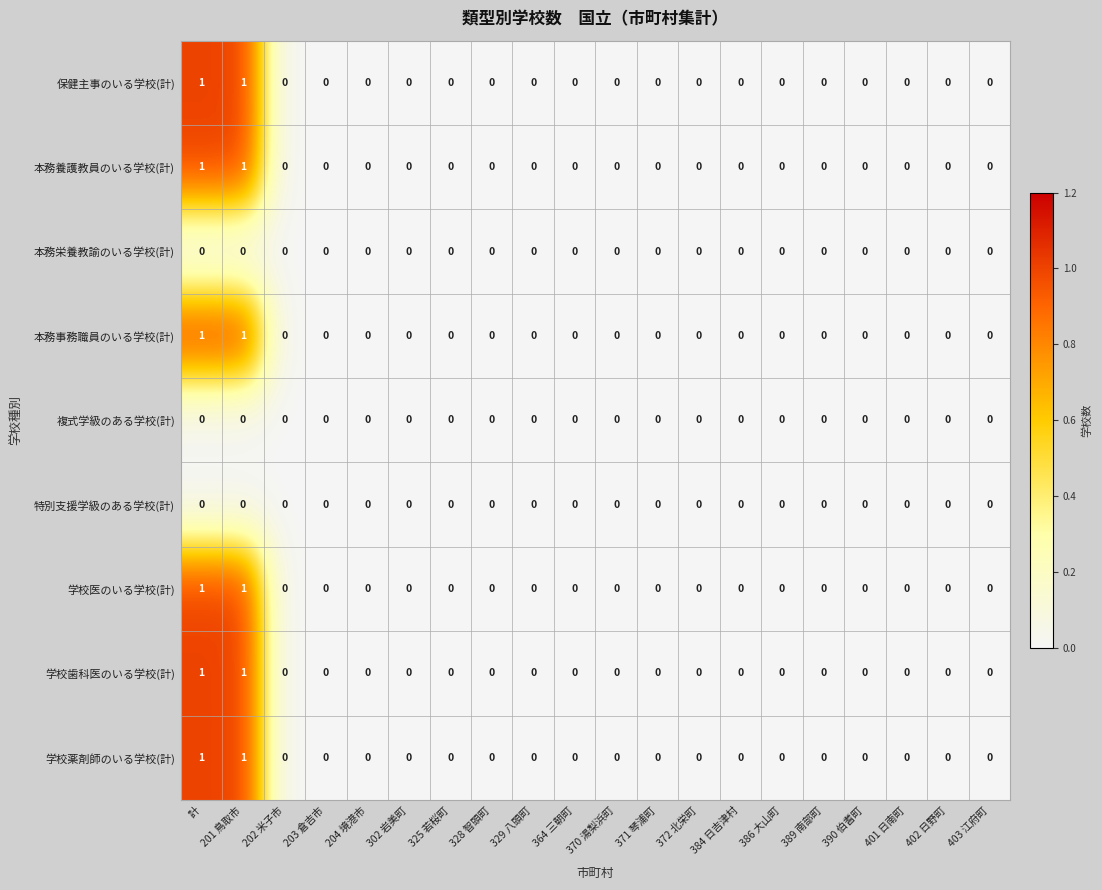

Is it true that 学校歯科医のいる学校(計) equals 0 at 389 南部町?

True